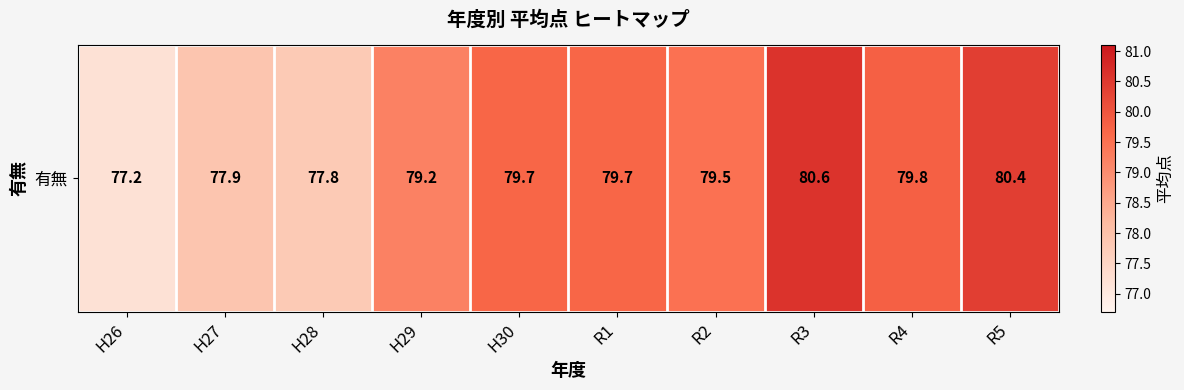

Reading left to right, extract all data points from this chart.

77.2	77.9	77.8	79.2	79.7	79.7	79.5	80.6	79.8	80.4